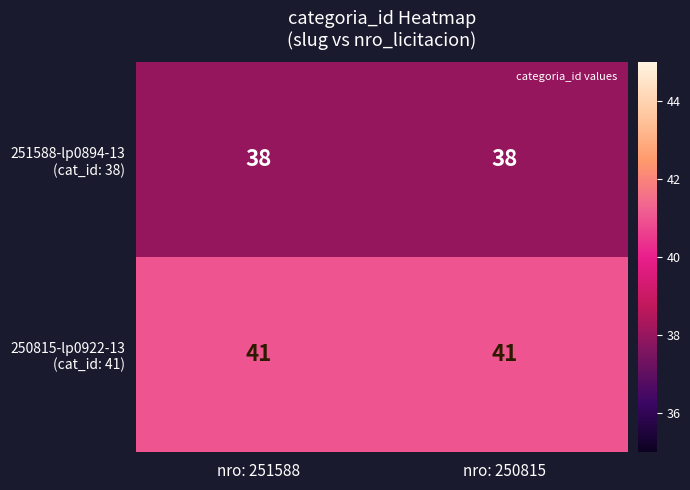

What is the total value across all series at nro: 250815?

79